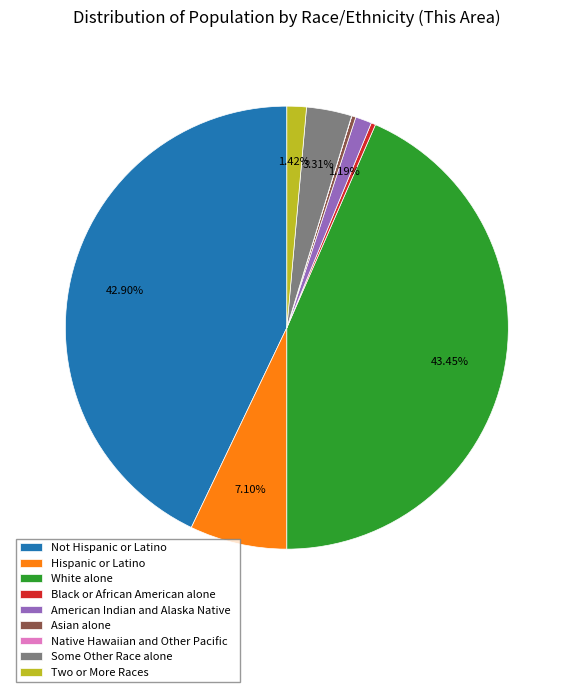

Is there any slice that represents more than half of the pie?

No